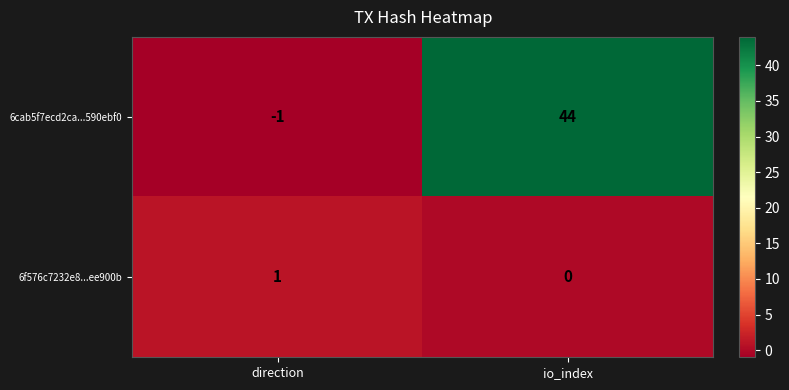

Count the number of data series in this chart.

2